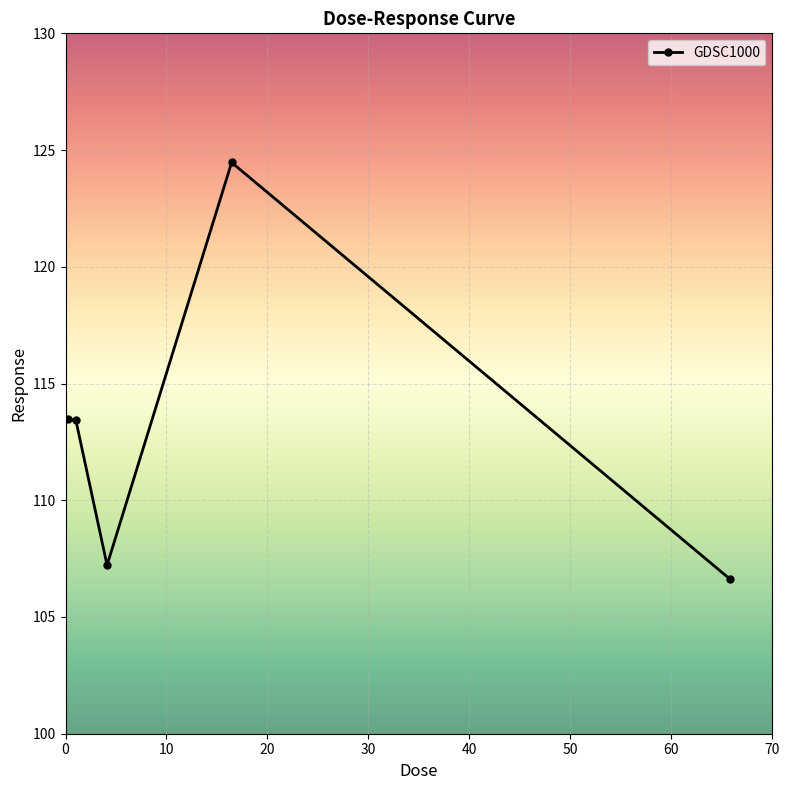

What is the difference between the maximum and second lowest values?

17.2